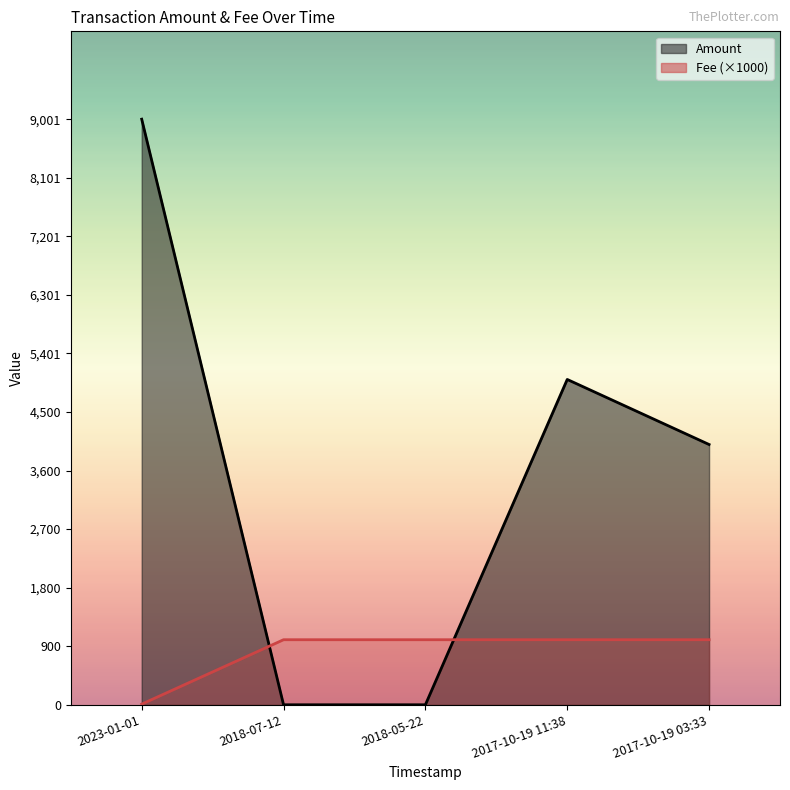

Reading right to left, list all the values displayed in this chart.

Amount: 4001.0	5001.0	0.0	0.0	9002.0
Fee: 1000.0	1000.0	1000.0	1000.0	10.0